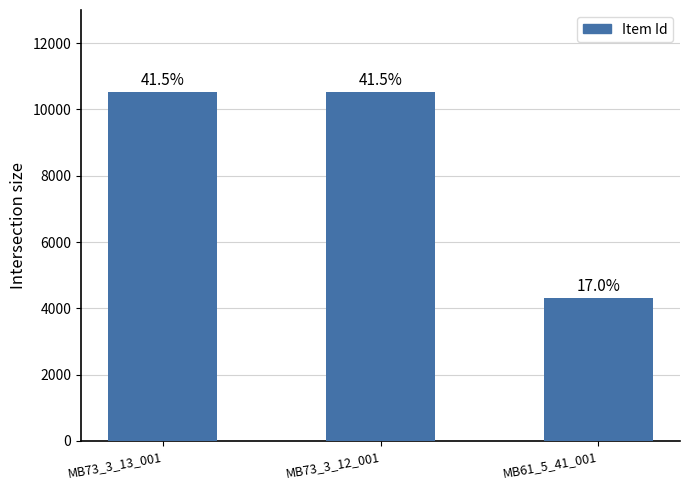

List the labels in order of value, largest first.

MB73_3_13_001, MB73_3_12_001, MB61_5_41_001